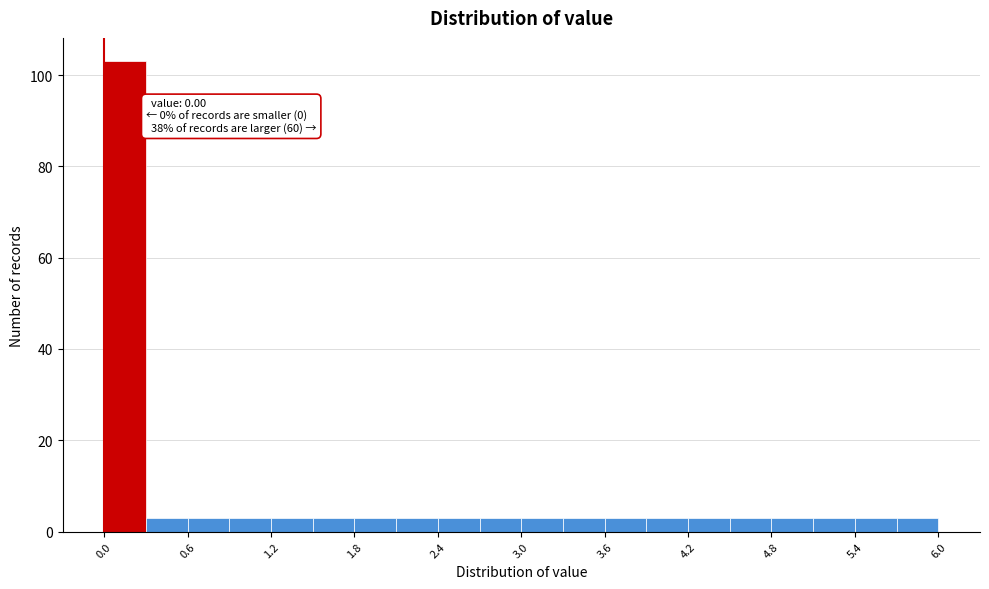

Around what value on the x-axis is the tallest bar? Give the approximate position of its centre, as read against the axis.

0.2